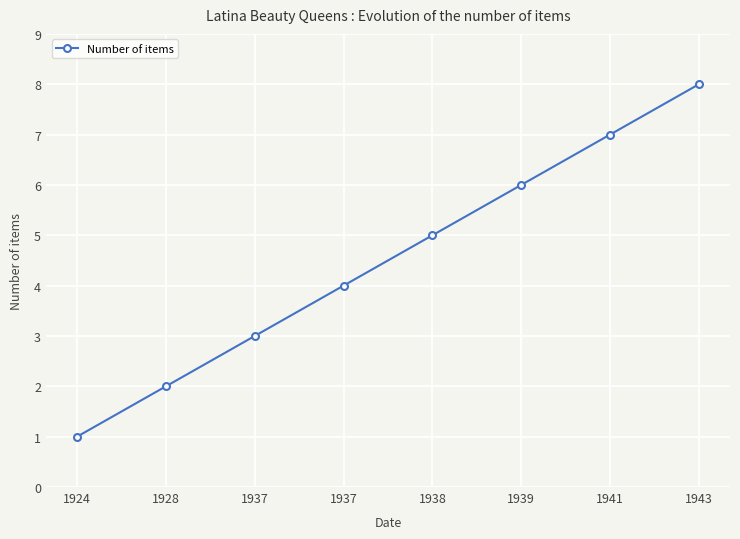

Count the values in the range 3 to 7.

5